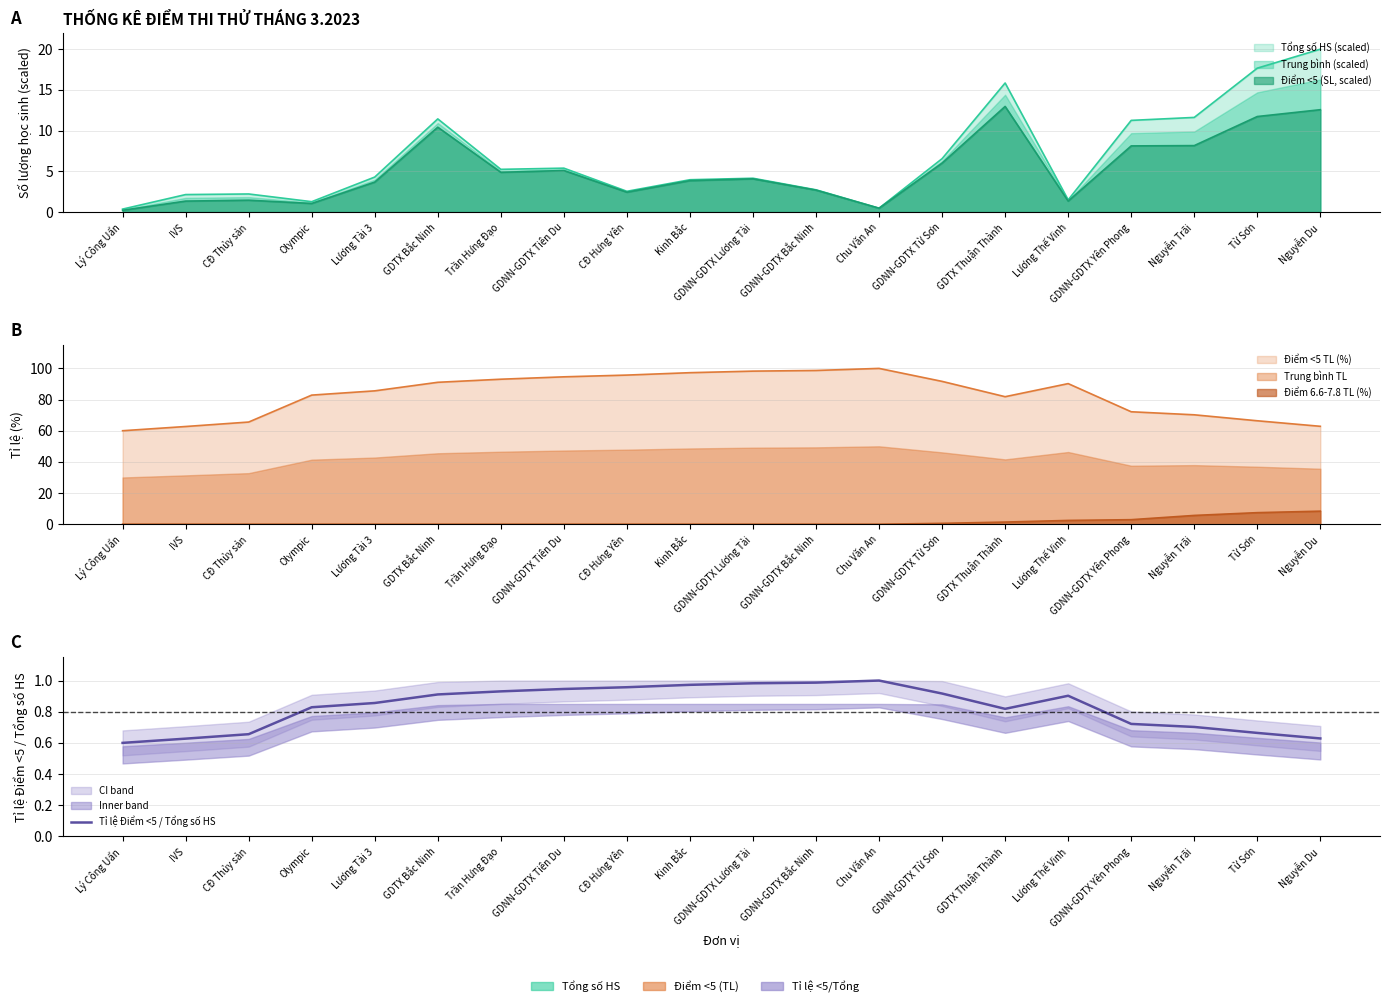

Reading left to right, extract all data points from this chart.

Lý Công Uẩn=0.6	IVS=0.6	CĐ Thủy sản=0.7	Olympic=0.8	Lương Tài 3=0.9	GDTX Bắc Ninh=0.9	Trần Hưng Đạo=0.9	GDNN-GDTX Tiên Du=0.9	CĐ Hưng Yên=1.0	Kinh Bắc=1.0	GDNN-GDTX Lương Tài=1.0	GDNN-GDTX Bắc Ninh=1.0	Chu Văn An=1.0	GDNN-GDTX Từ Sơn=0.9	GDTX Thuận Thành=0.8	Lương Thế Vinh=0.9	GDNN-GDTX Yên Phong=0.7	Nguyễn Trãi=0.7	Từ Sơn=0.7	Nguyễn Du=0.6